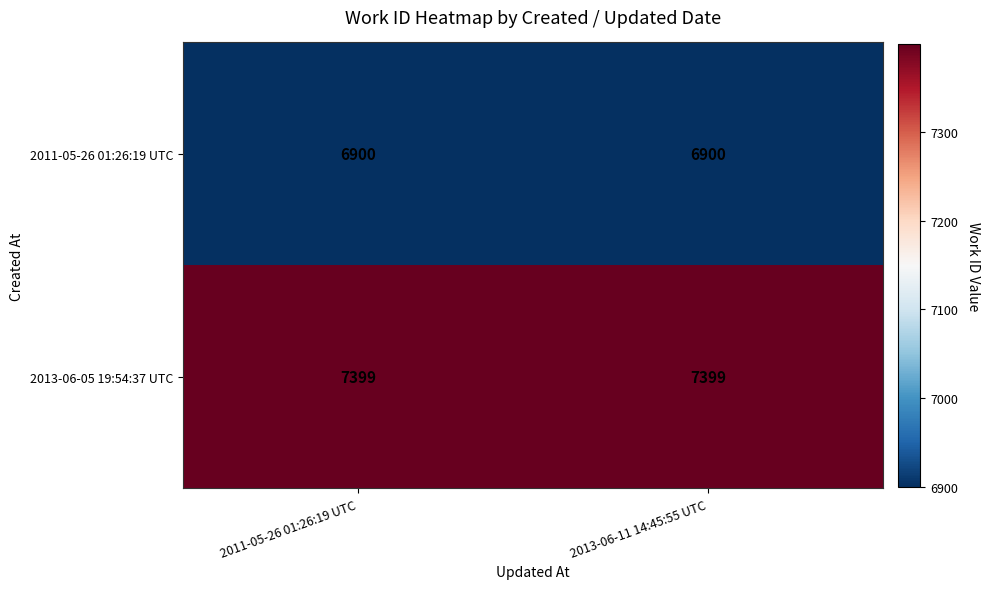

Is it true that 2013-06-05 19:54:37 UTC equals 7399 at 2011-05-26 01:26:19 UTC?

True